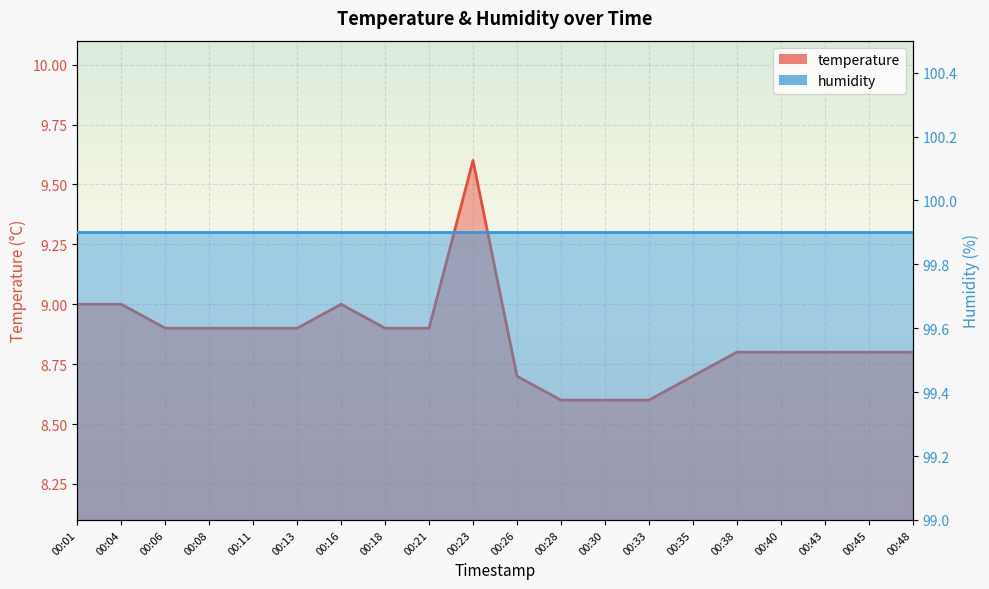

Reading left to right, what are all the values shown in this chart?

9.0	9.0	8.9	8.9	8.9	8.9	9.0	8.9	8.9	9.6	8.7	8.6	8.6	8.6	8.7	8.8	8.8	8.8	8.8	8.8